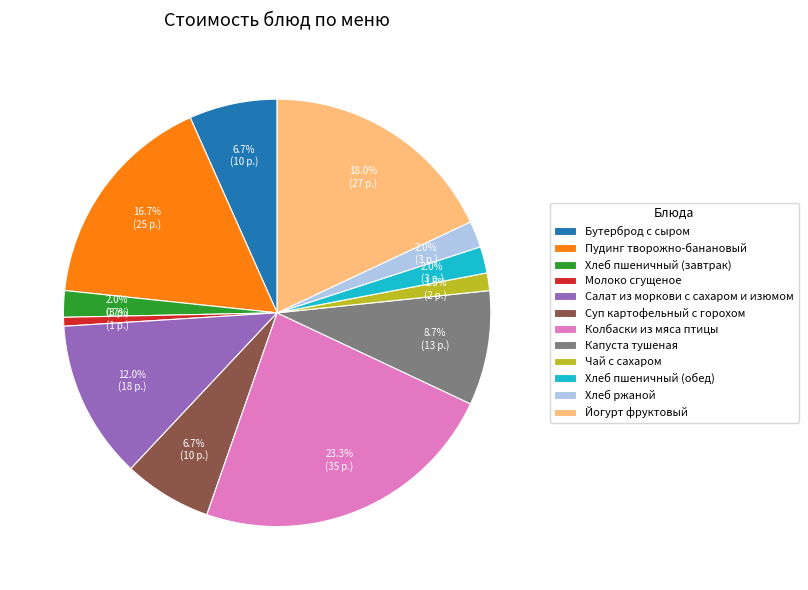

Does Салат из моркови с сахаром и изюмом represent more than half of the total?

No